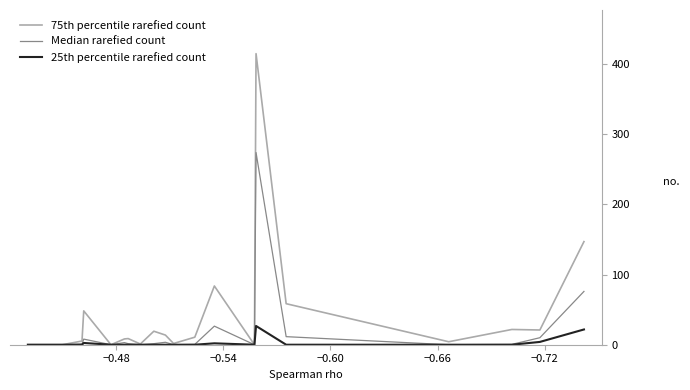

What is the greatest value displayed?

415.0